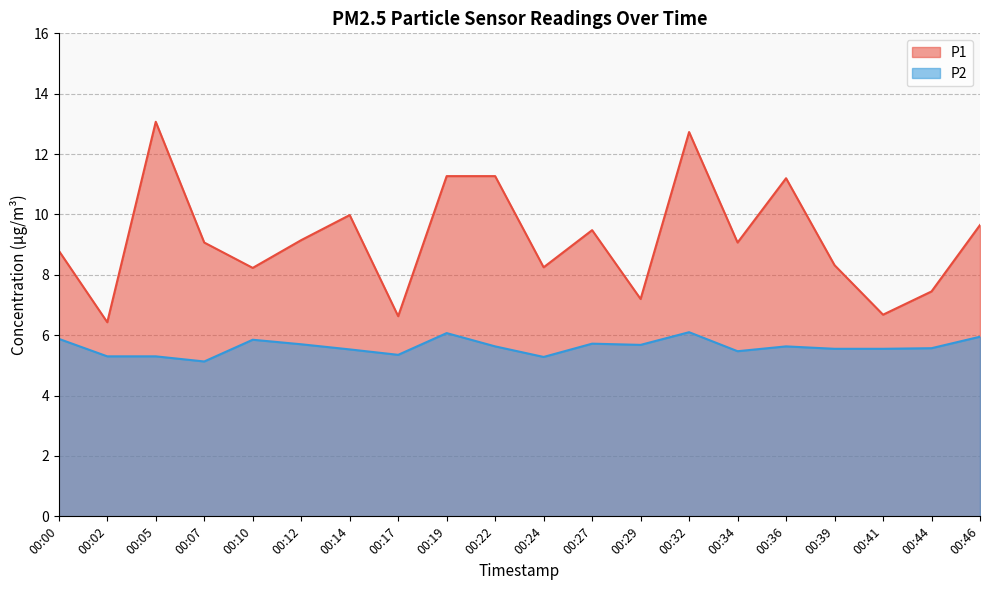

Does the chart have visible grid lines?

Yes